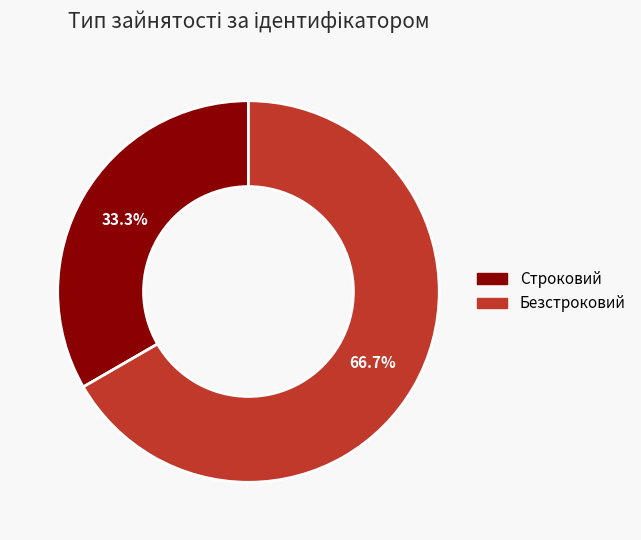

Count the number of slices in the pie.

2